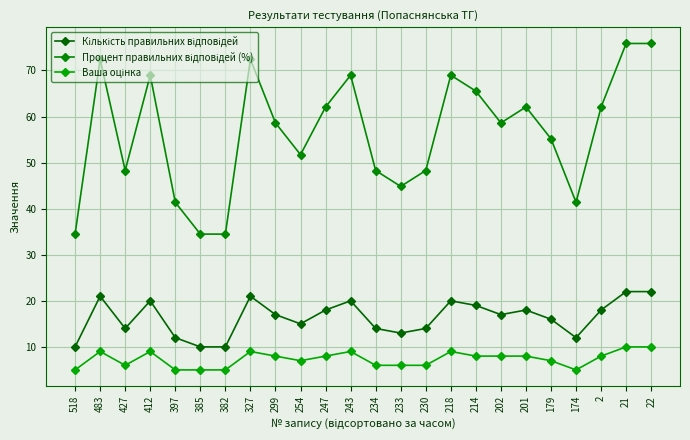

How many lines are shown in the chart?

3